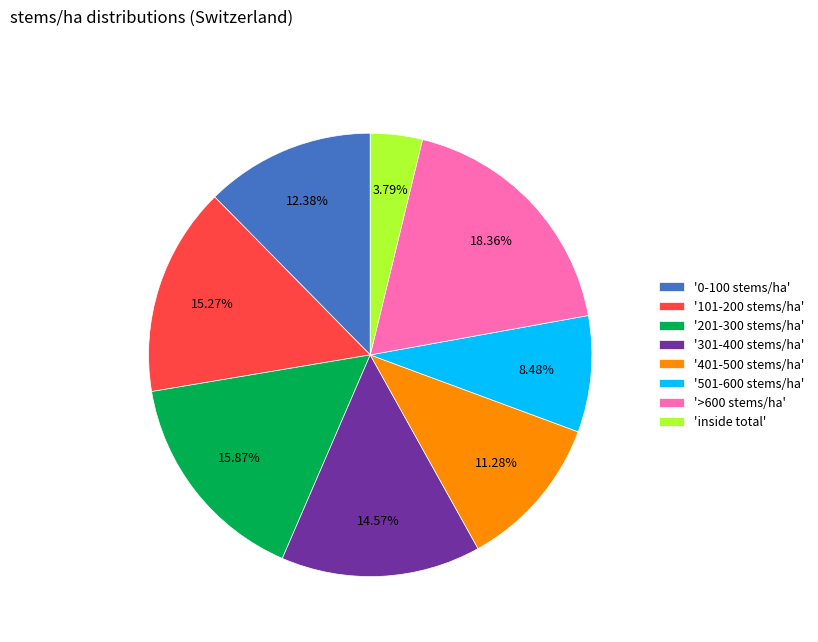

Rank the categories by value from lowest to highest.

'inside total', '501-600 stems/ha', '401-500 stems/ha', '0-100 stems/ha', '301-400 stems/ha', '101-200 stems/ha', '201-300 stems/ha', '>600 stems/ha'